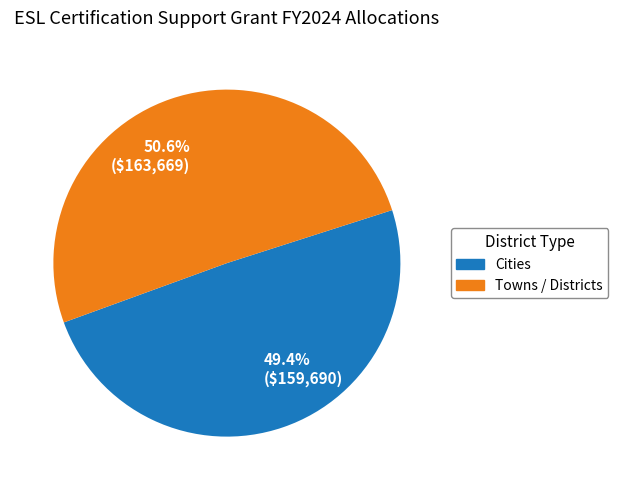

Rank the categories by value from highest to lowest.

Towns / Districts, Cities